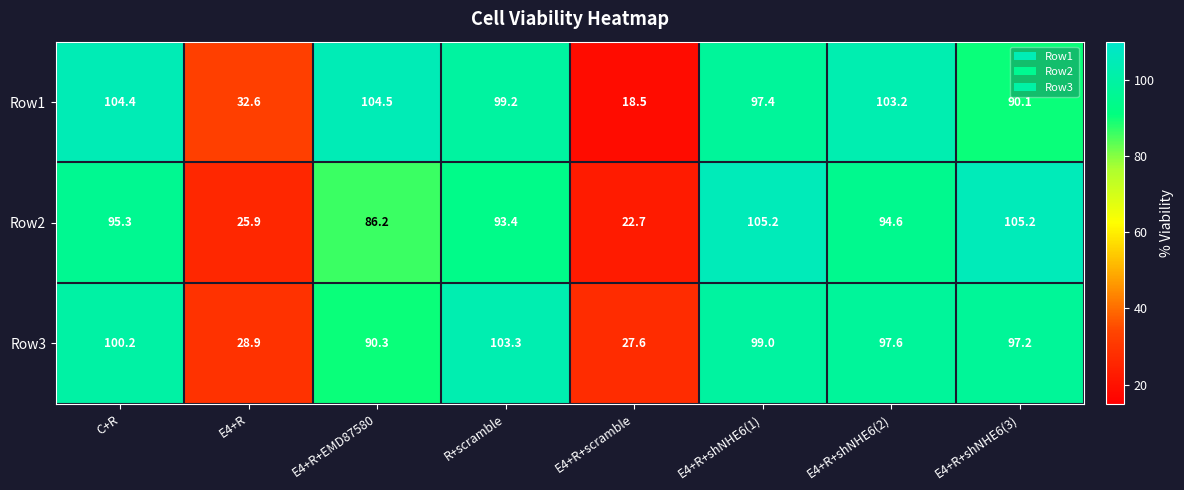

Which label corresponds to the smallest value in the chart?

E4+R+scramble